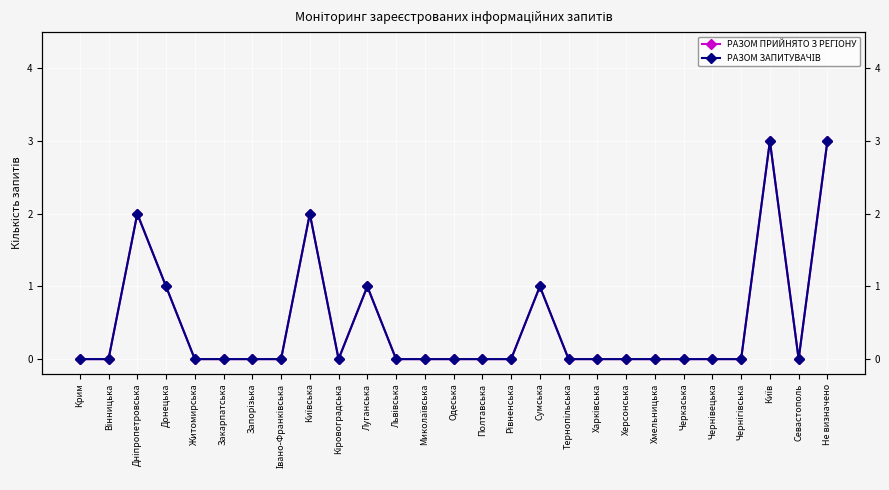

What are all the series names shown in the legend?

РАЗОМ ПРИЙНЯТО З РЕГІОНУ, РАЗОМ ЗАПИТУВАЧІВ